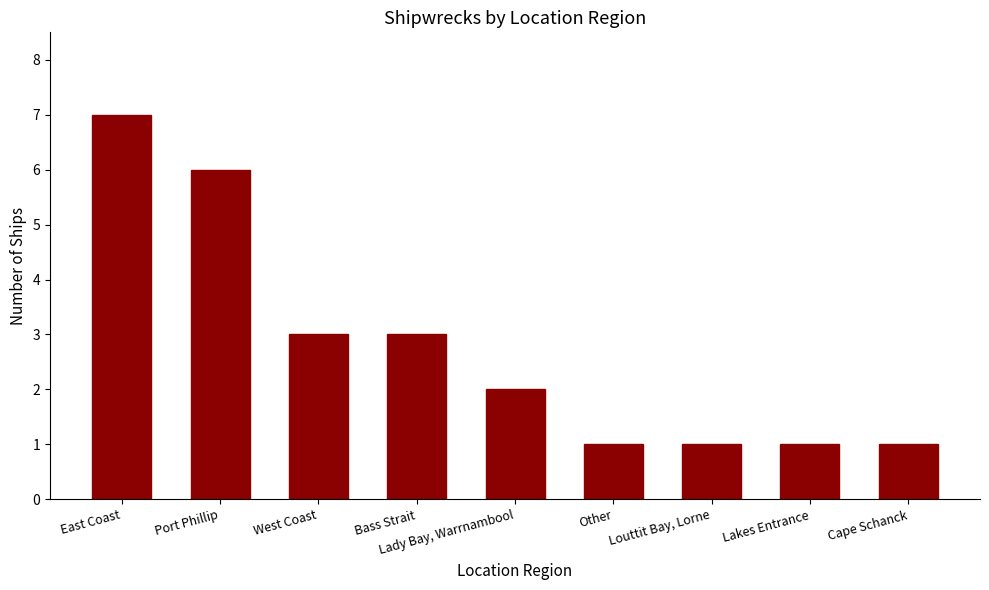

What is the difference between the second highest and second lowest values?

5